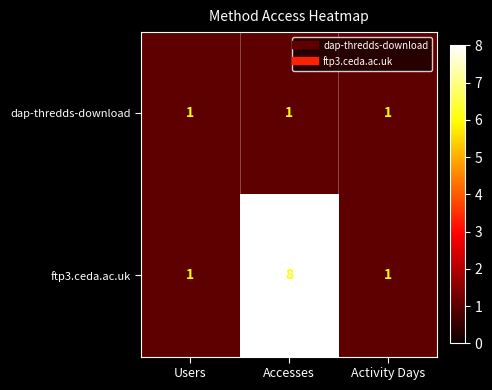

Reading right to left, what are all the values shown in this chart?

dap-thredds-download: 1	1	1
ftp3.ceda.ac.uk: 1	8	1